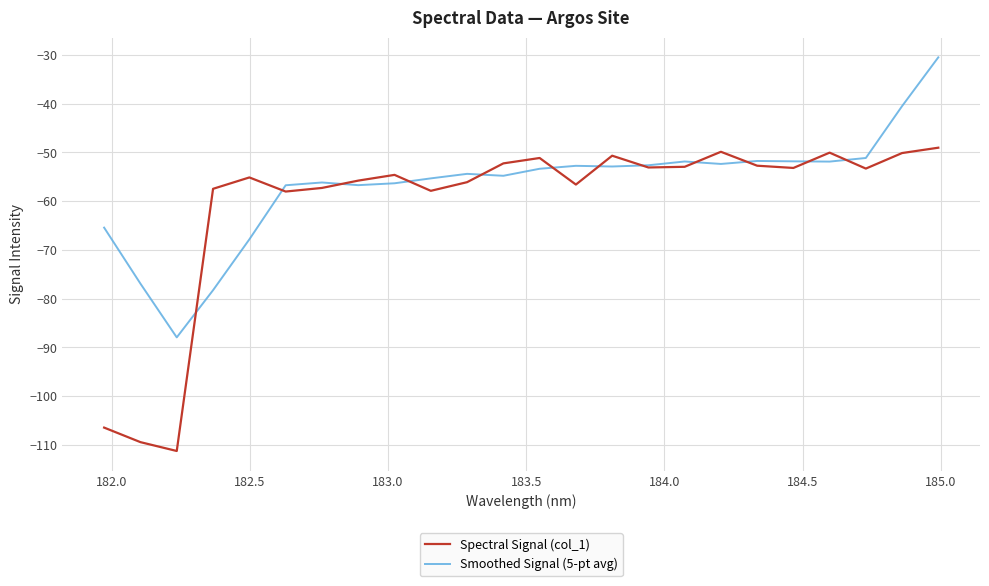

Which series has the largest range (max minus min)?

Spectral Signal (col_1)